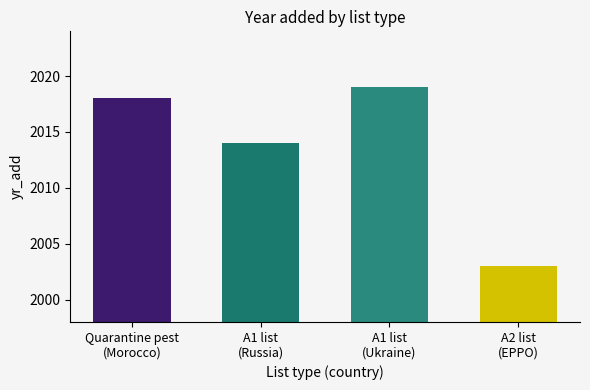

Rank the categories by value from highest to lowest.

A1 list (UA), Quarantine pest, A1 list, A2 list